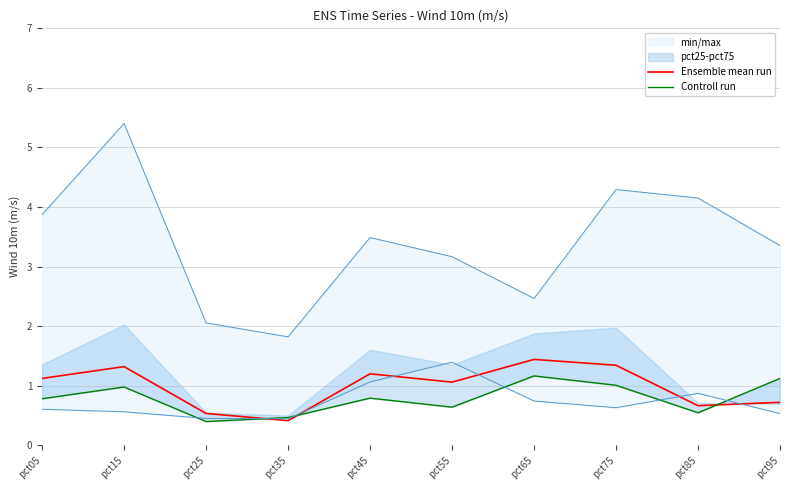

True or false: Ensemble mean run has a value of 2.3 at pct15.

False